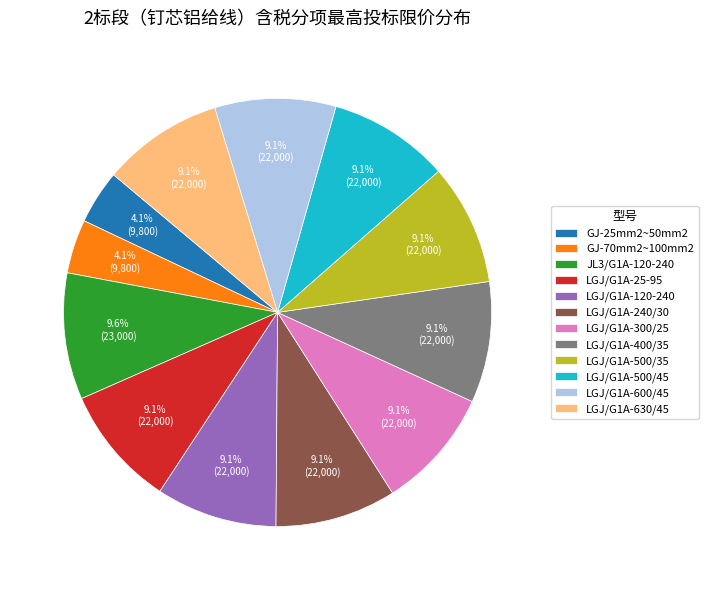

Is it true that LGJ/G1A-25-95 is 9% of the pie?

True